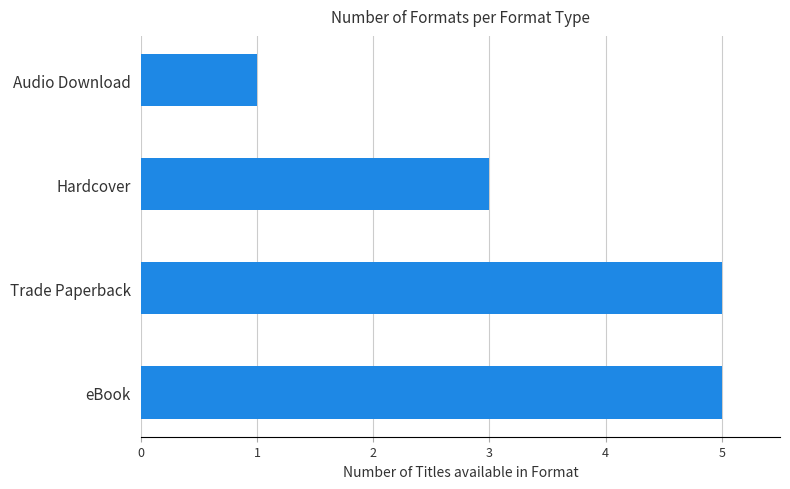

What is the difference between the maximum and minimum values?

4